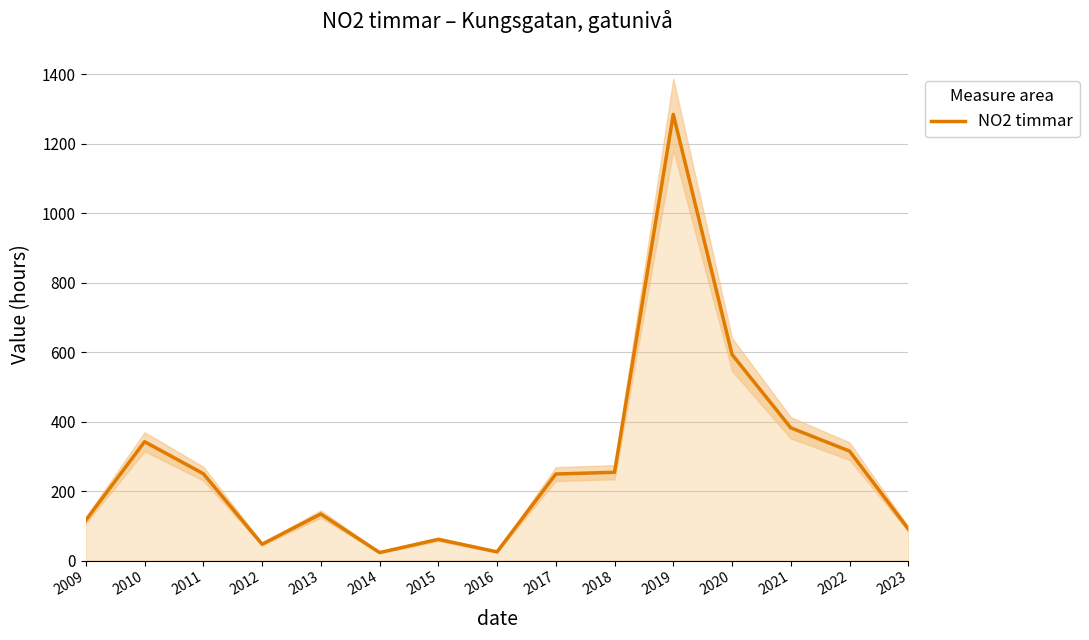

What is the value of the 7th point from the left?

61